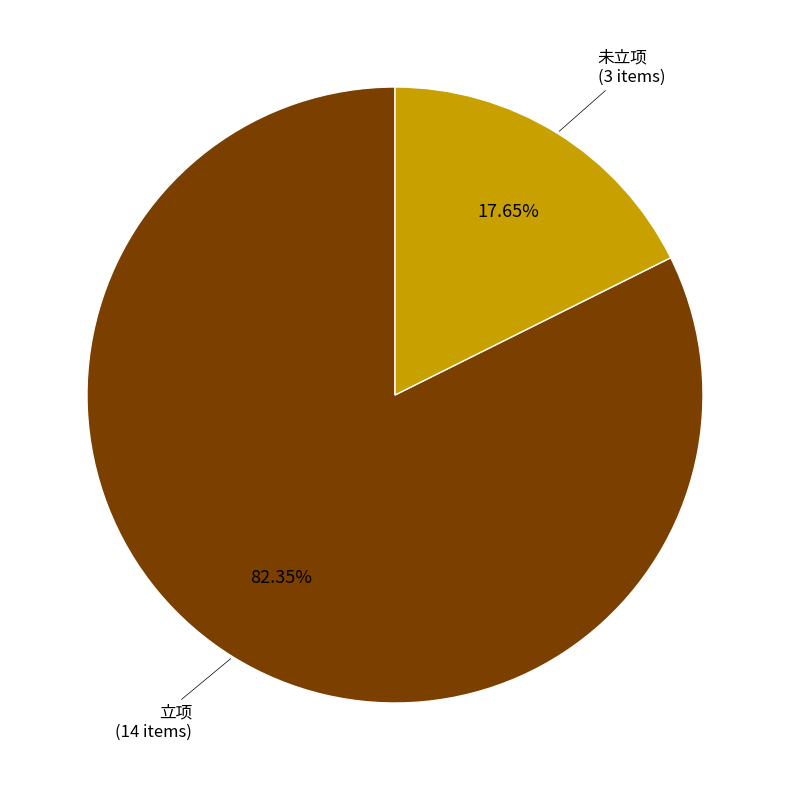

Which category has the smallest portion of the pie?

未立项